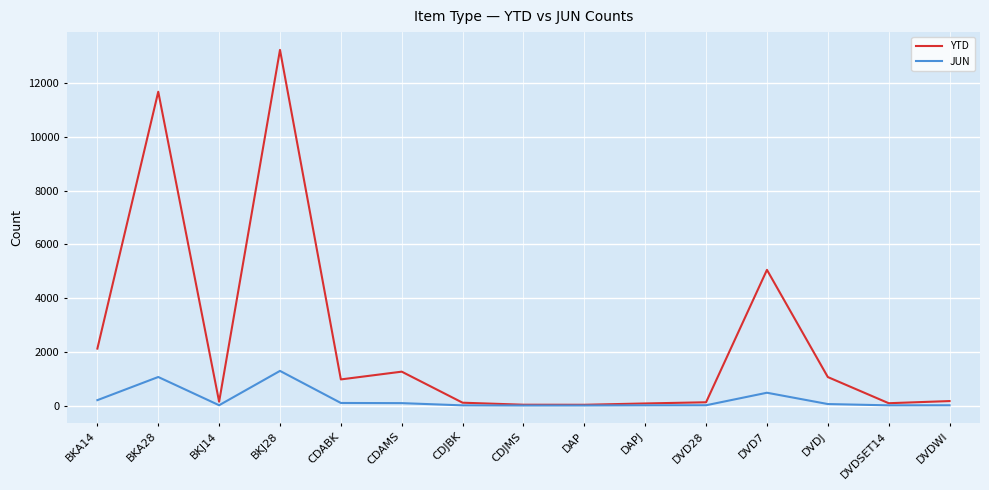

True or false: JUN has more than 2 interior local peaks.

True